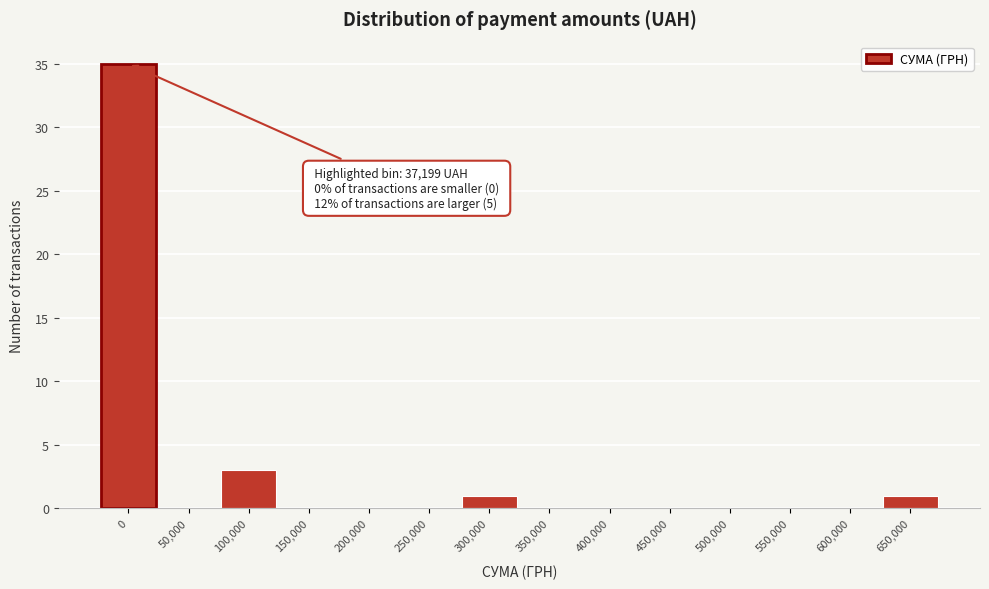

Reading right to left, extract all data points from this chart.

650,000=1	600,000=0	550,000=0	500,000=0	450,000=0	400,000=0	350,000=0	300,000=1	250,000=0	200,000=0	150,000=0	100,000=3	50,000=0	0=35